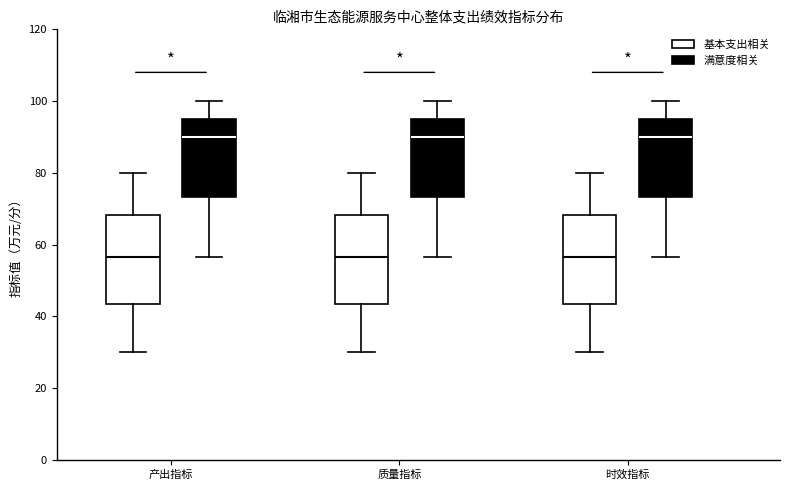

Reading left to right, transcribe this box plot: for each box, give where its median line is, the range the box spans, and where its two whiskers end, as read against the y-axis. The values are not printed on the chart, so give them approximately, as read against the axis.

产出指标 (基本支出相关): median 56, box 44 to 68, whiskers 30 to 80
产出指标 (满意度相关): median 90, box 74 to 96, whiskers 56 to 100
质量指标 (基本支出相关): median 56, box 44 to 68, whiskers 30 to 80
质量指标 (满意度相关): median 90, box 74 to 96, whiskers 56 to 100
时效指标 (基本支出相关): median 56, box 44 to 68, whiskers 30 to 80
时效指标 (满意度相关): median 90, box 74 to 96, whiskers 56 to 100